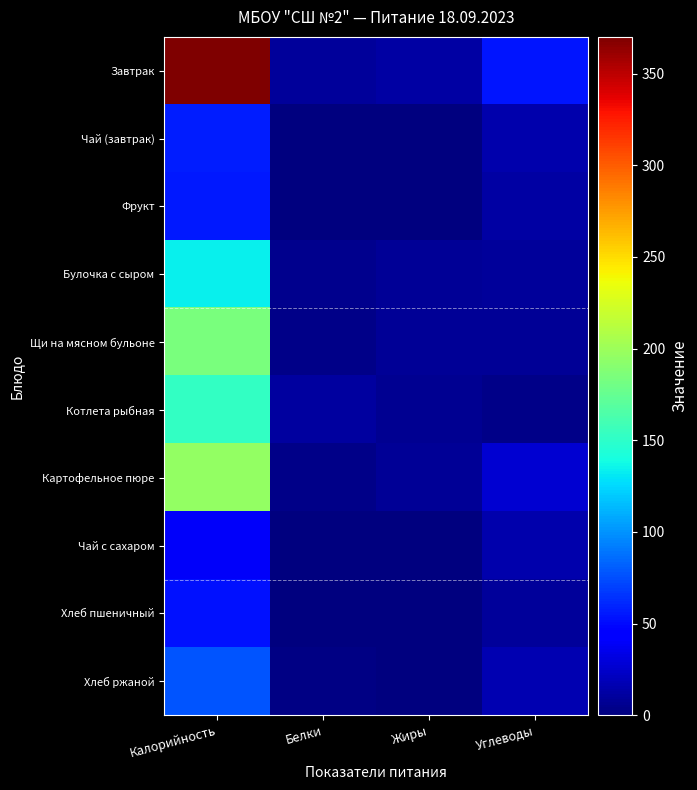

What is the total value across all series at Калорийность?

1318.1